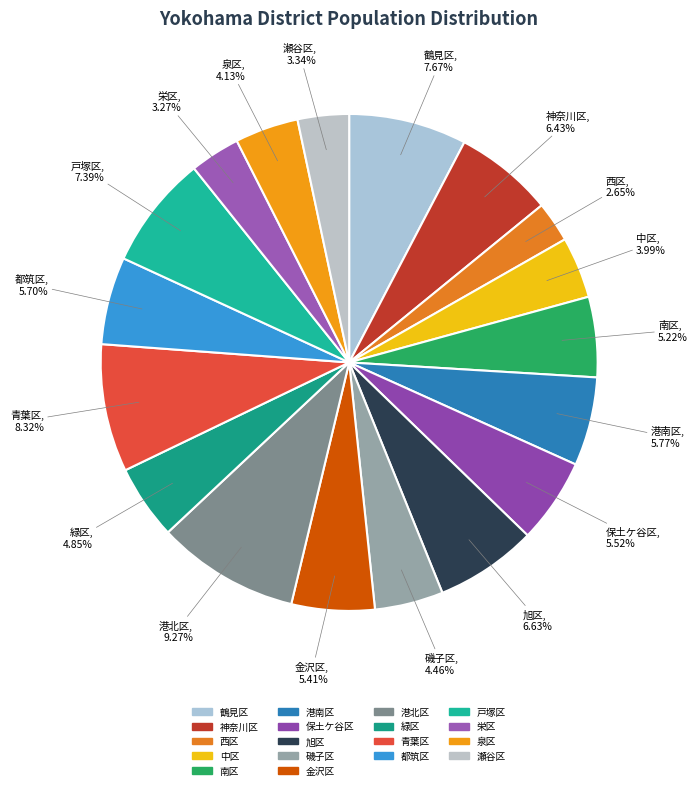

What percentage is NOT represented by 港南区?

94.2%